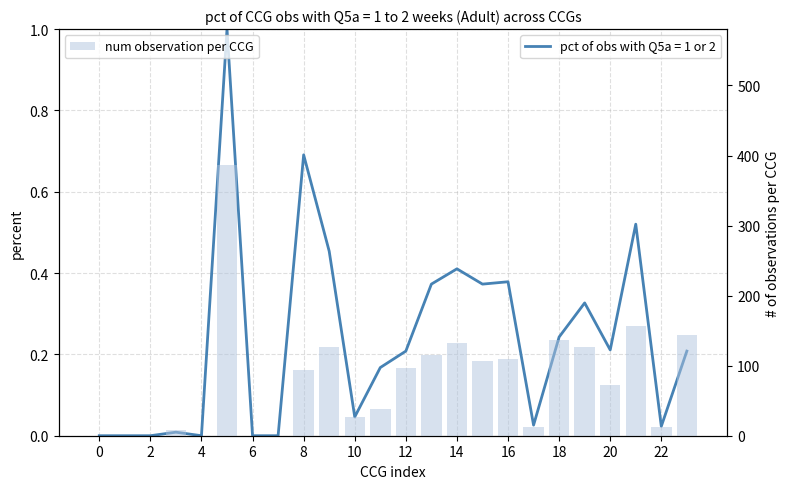

Does the chart contain any negative values?

No